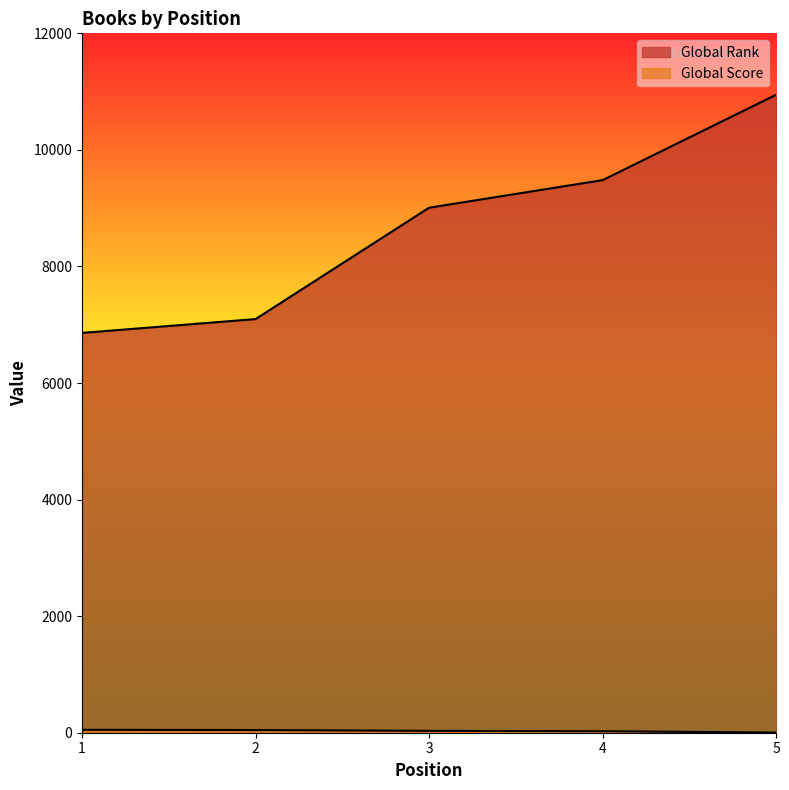

At which category is the sum across all series the highest?

5